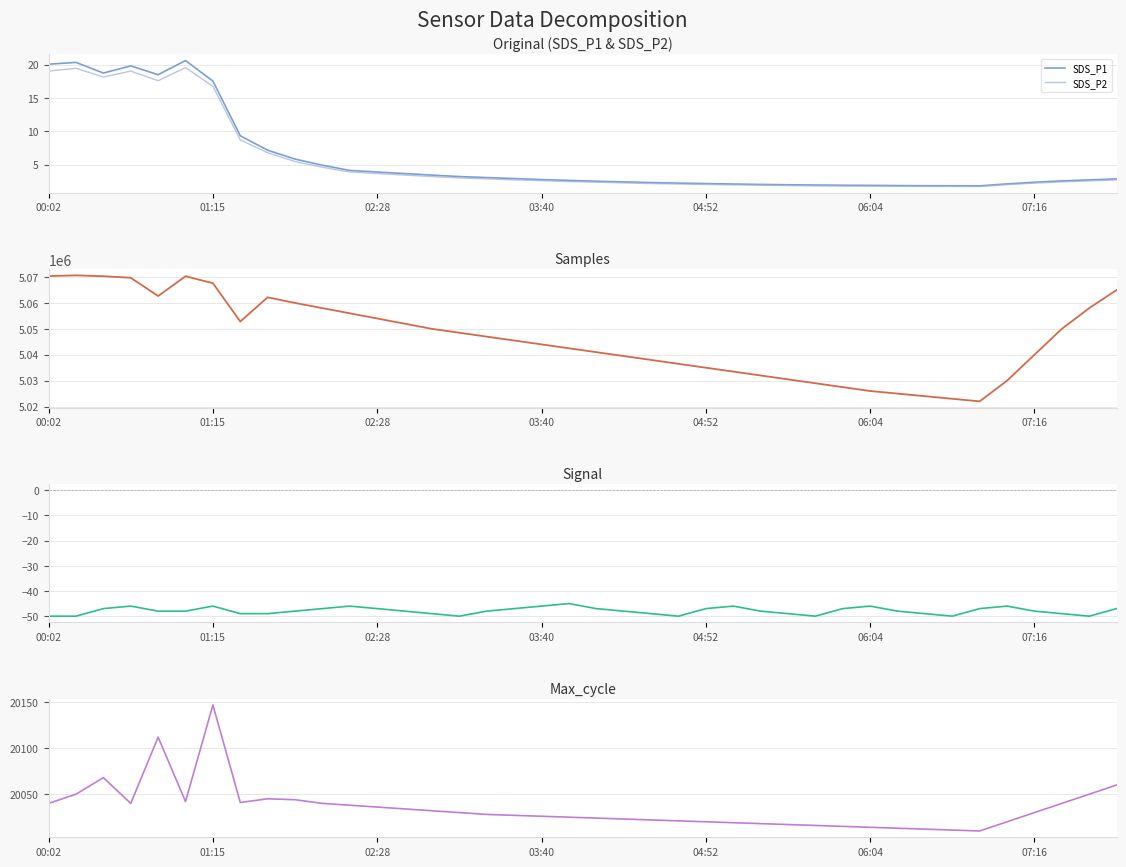

What is the difference between the maximum and minimum values in the Signal series?

5.0